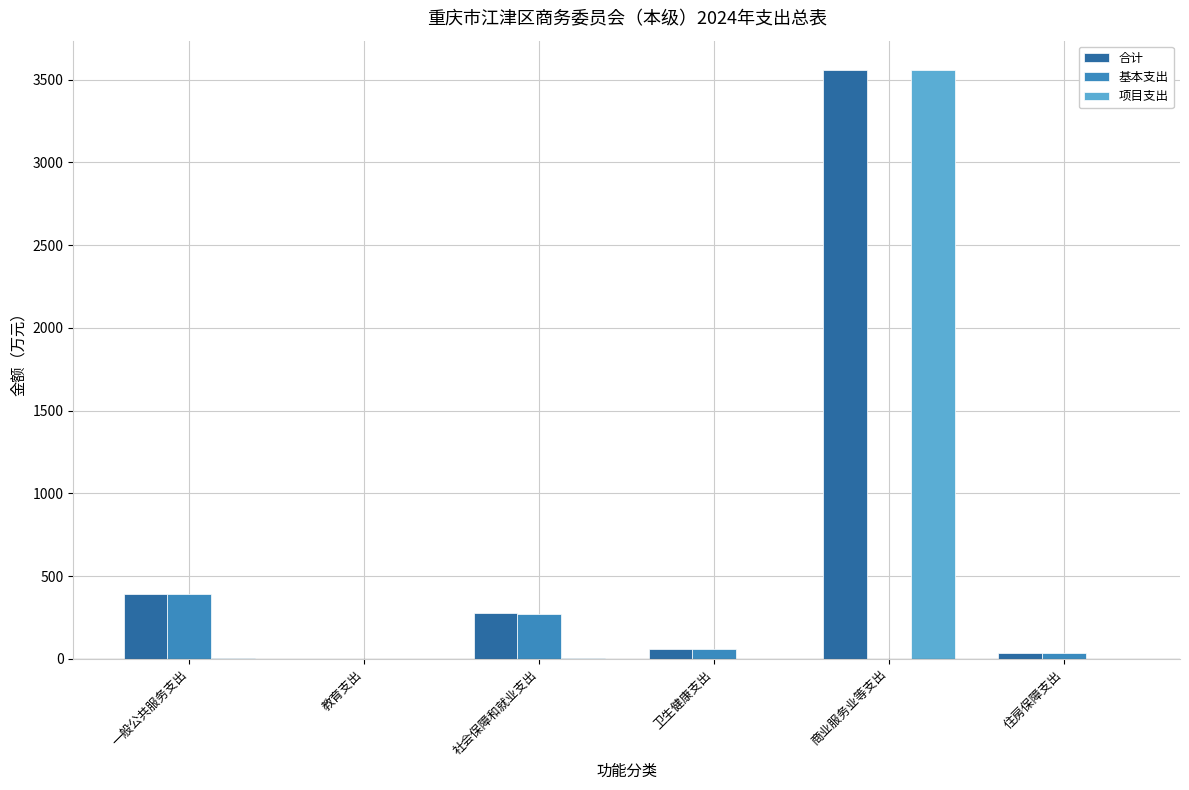

Does the chart contain stacked bars?

No